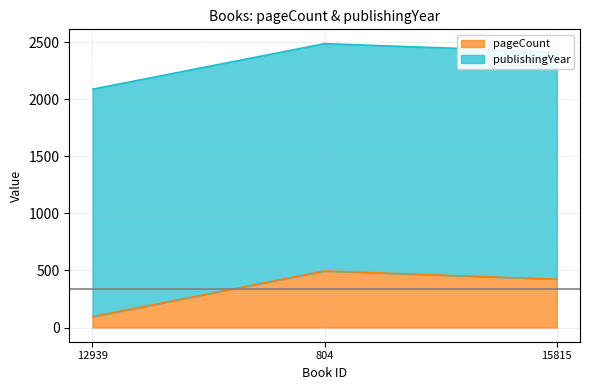

What position from the right is 12939?

3